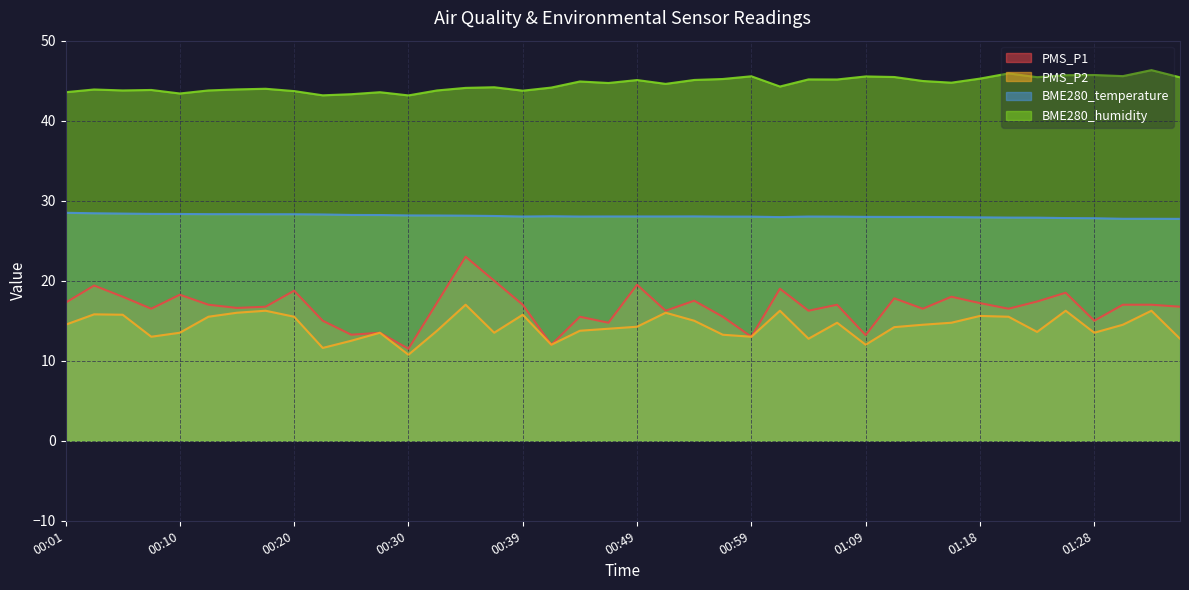

What is the label of the 12th point from the right?

01:09